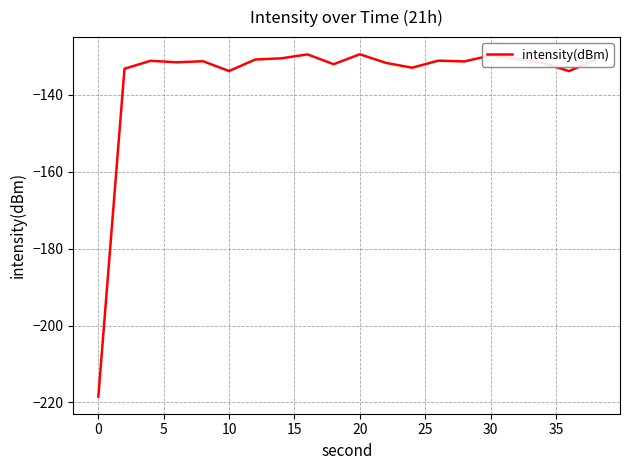

What is the difference between the maximum and minimum values?

89.1